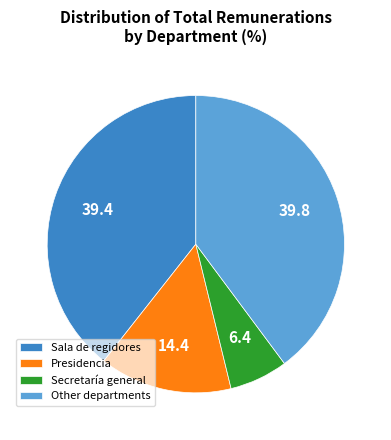

Does Presidencia represent more than half of the total?

No